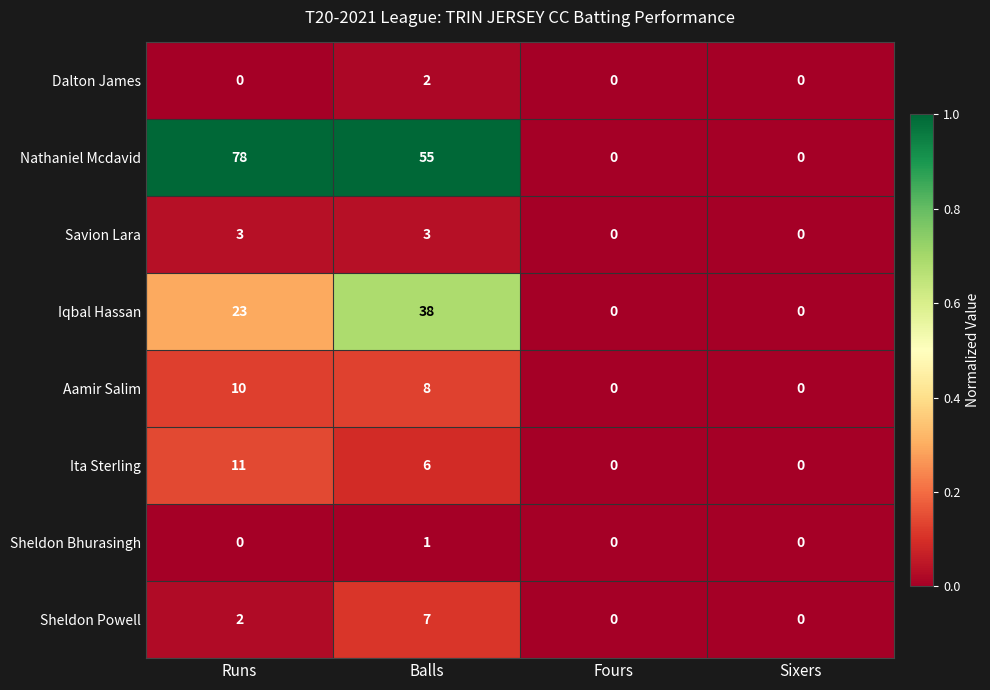

What is the difference between the second highest and second lowest values in the Nathaniel Mcdavid series?

55